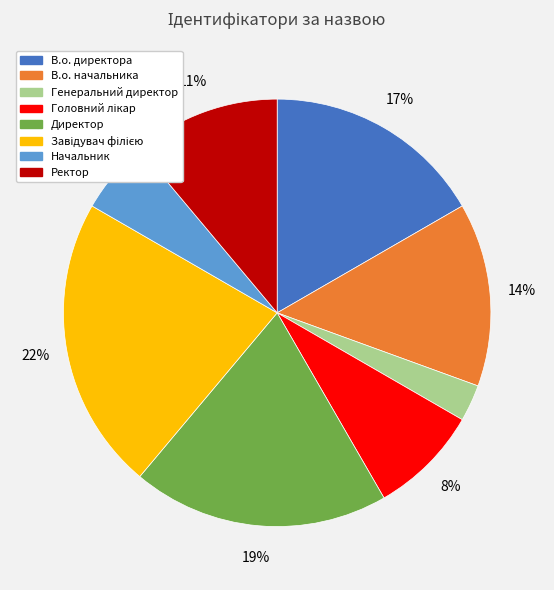

To the nearest percent, what is the average slice percentage?

12%